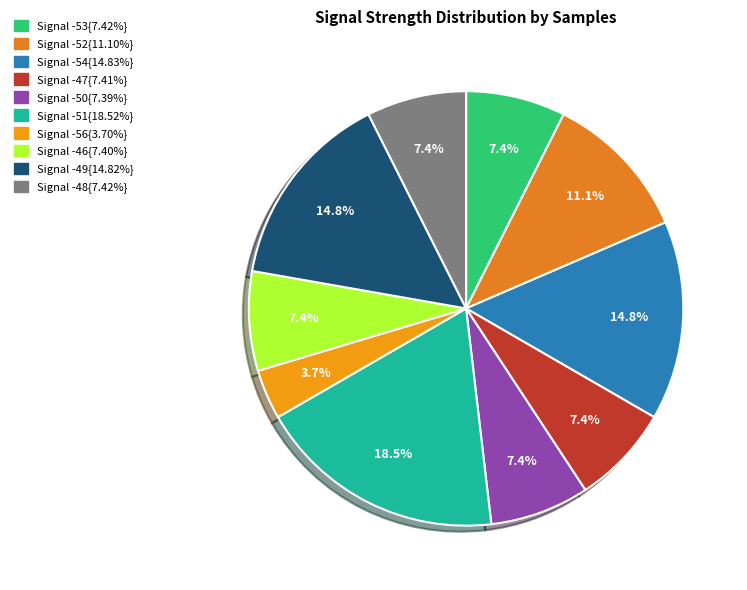

Count the number of slices in the pie.

10